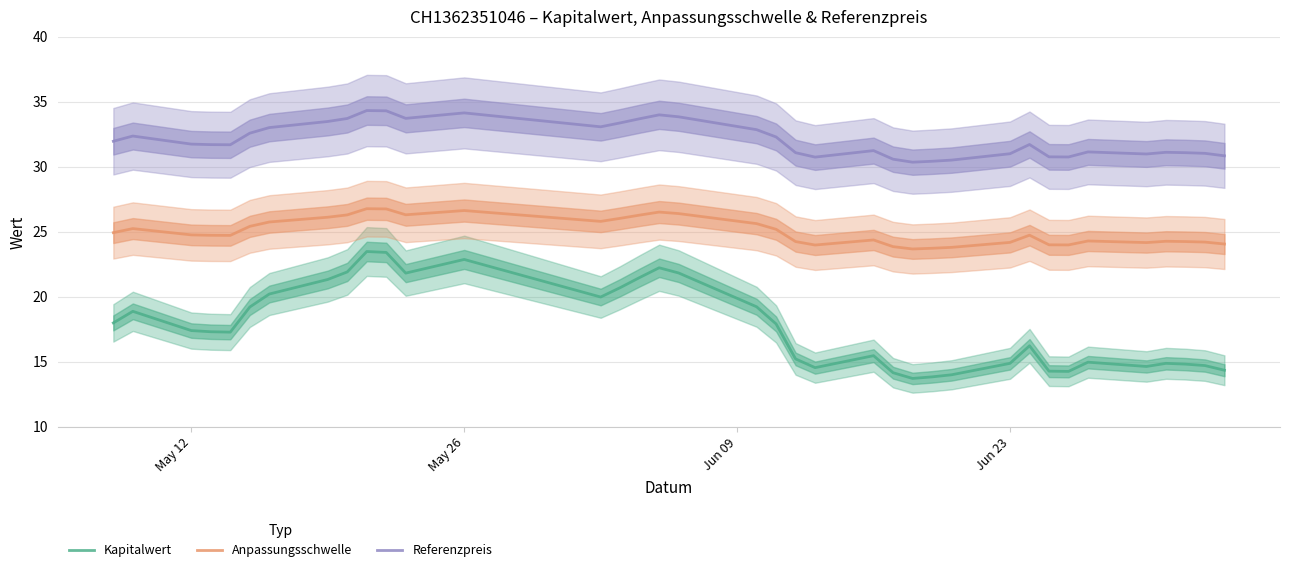

What is the average value of the Referenzpreis series?

32.1